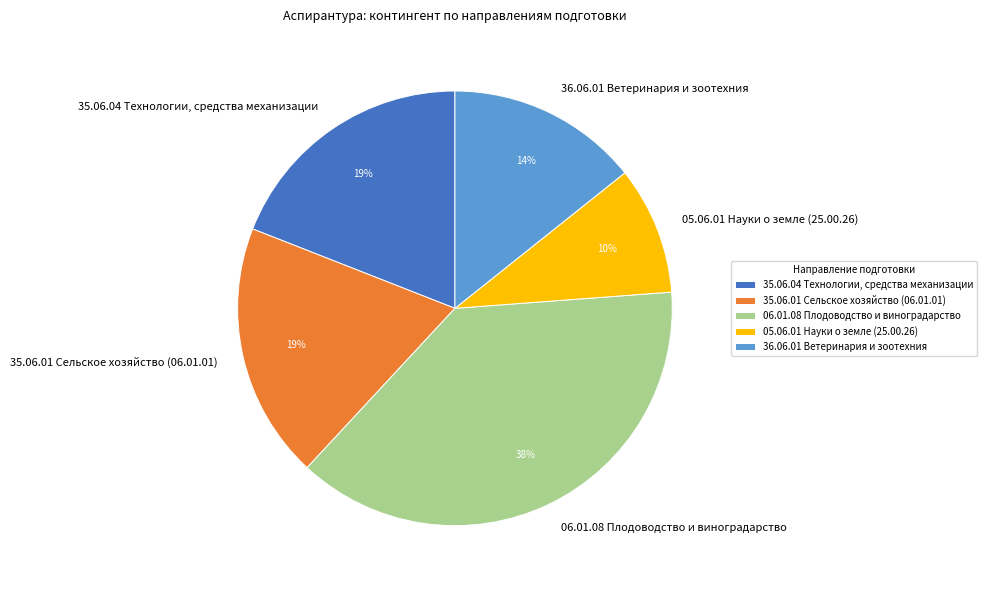

To the nearest percent, what percentage of the pie is 35.06.01 Сельское хозяйство (06.01.01)?

19%